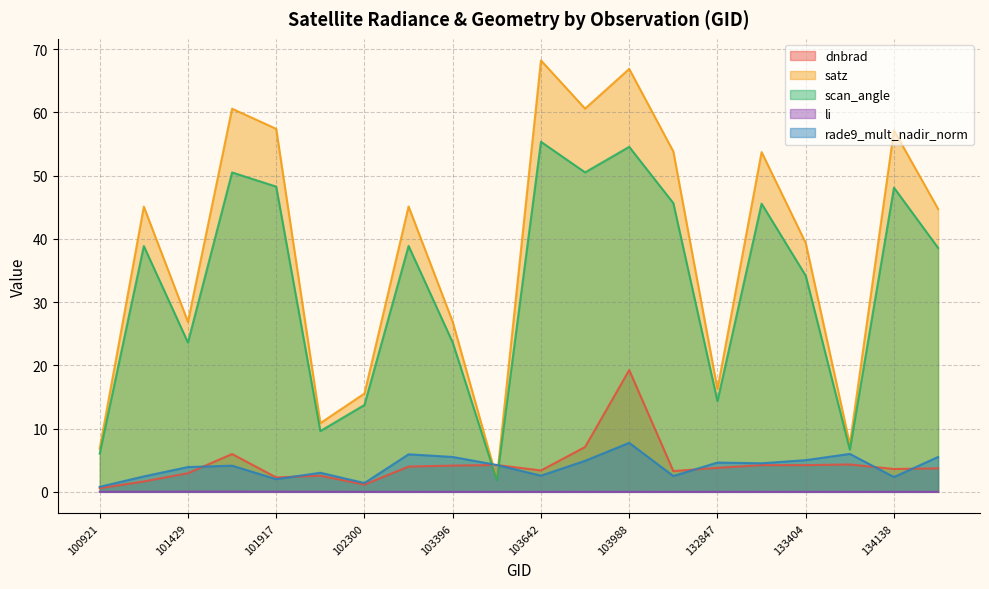

In scan_angle, how many points are lower than both neighbors (excluding endpoints)?

6